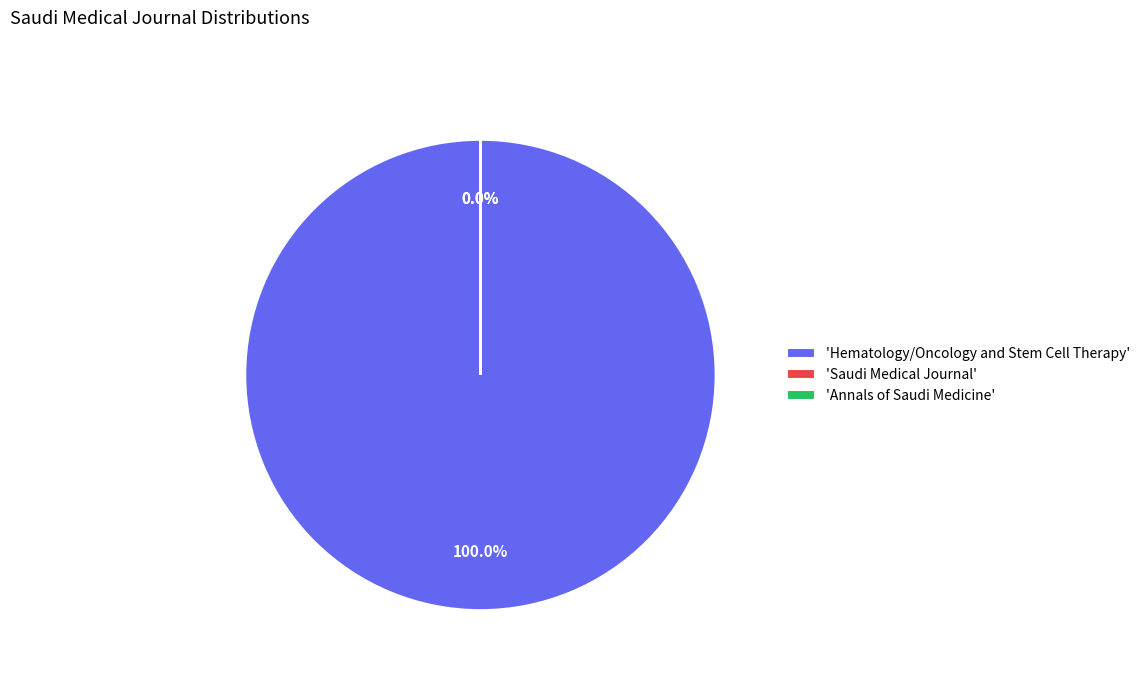

Which category has the smallest portion of the pie?

Saudi Medical Journal